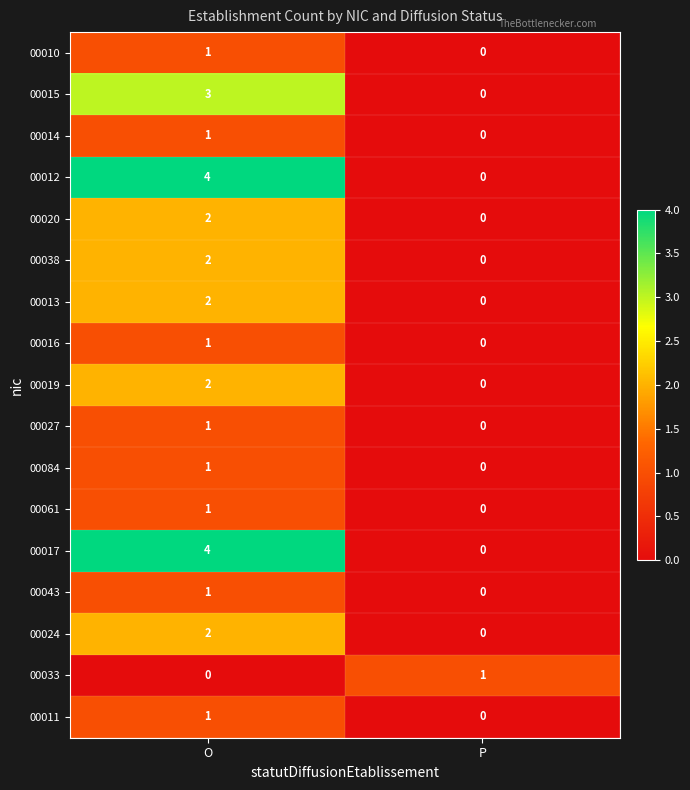

Rank the categories by 00020 value from highest to lowest.

O, P